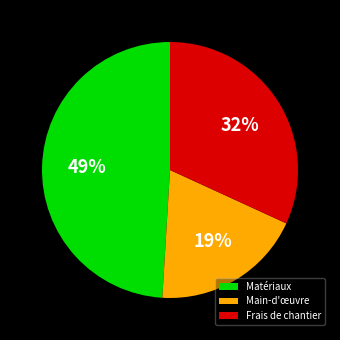

What percentage is the Main-d'œuvre slice, to the nearest percent?

19%